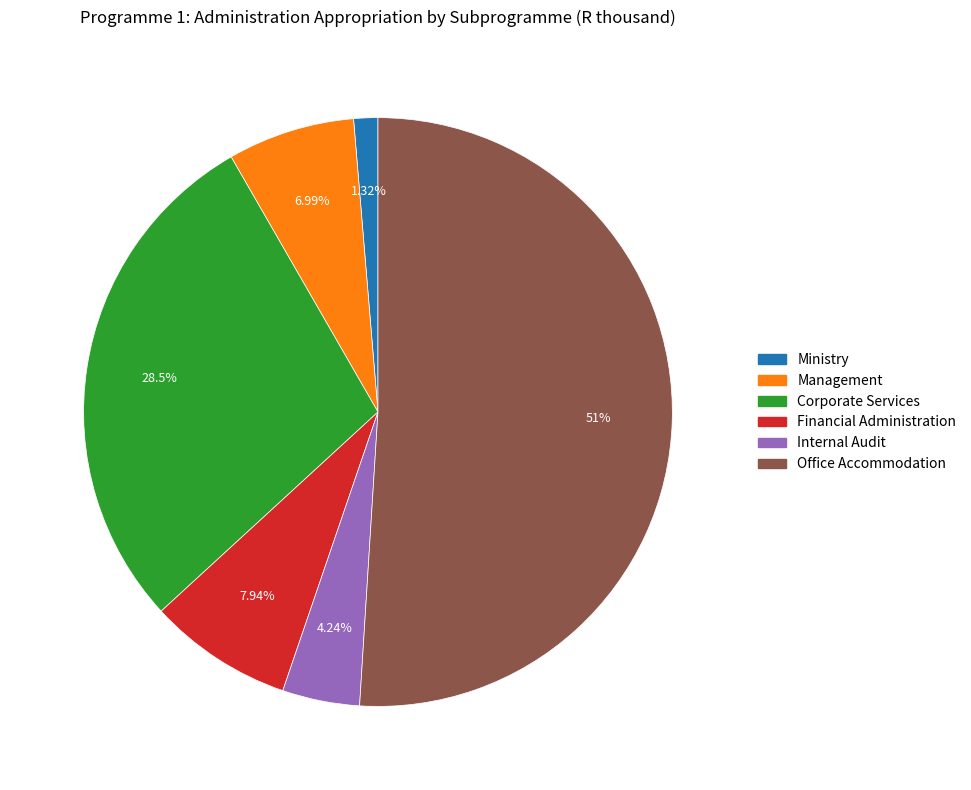

What is the majority slice?

Office Accommodation